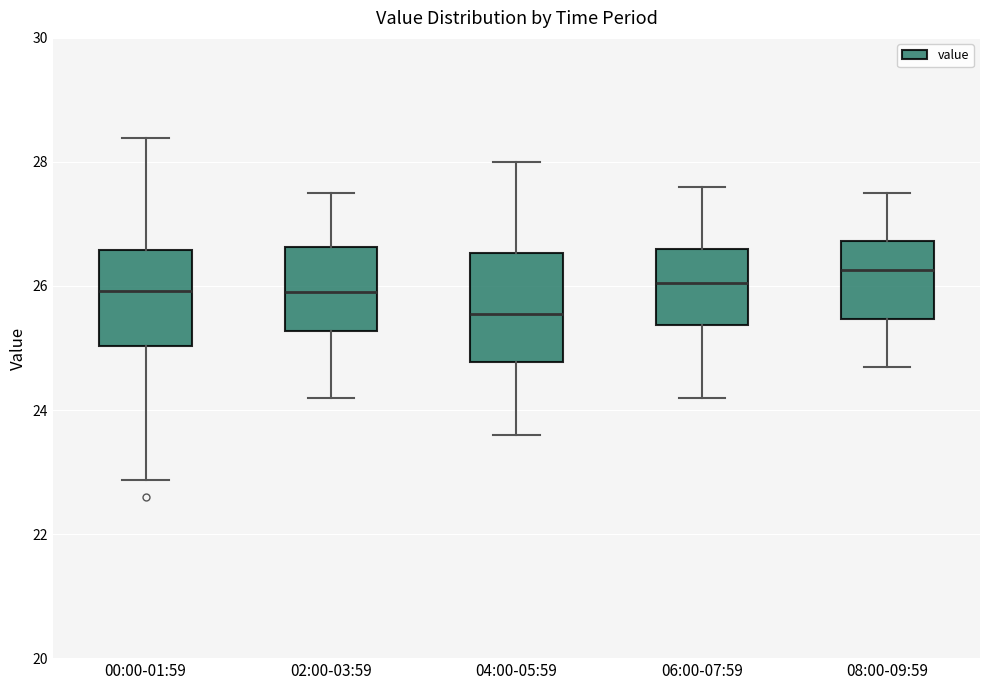

Where does the median line of the box for 02:00-03:59 sit on the y-axis? The values are not printed on the chart, so give them approximately, as read against the axis.

26.0